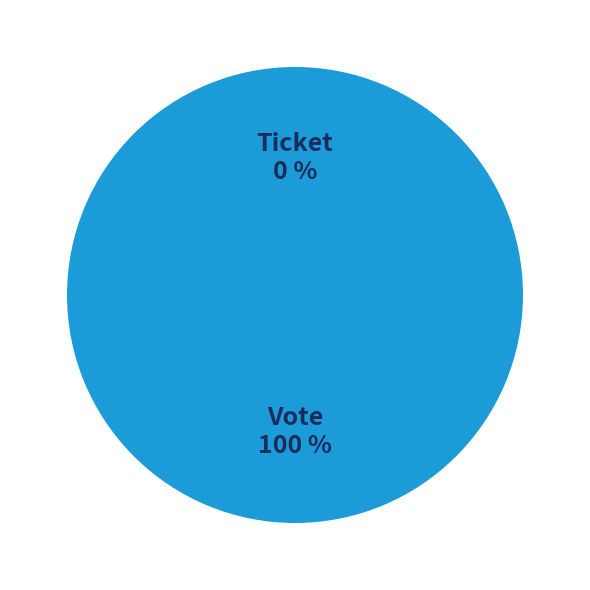

Does Vote account for over 50% of the chart?

Yes